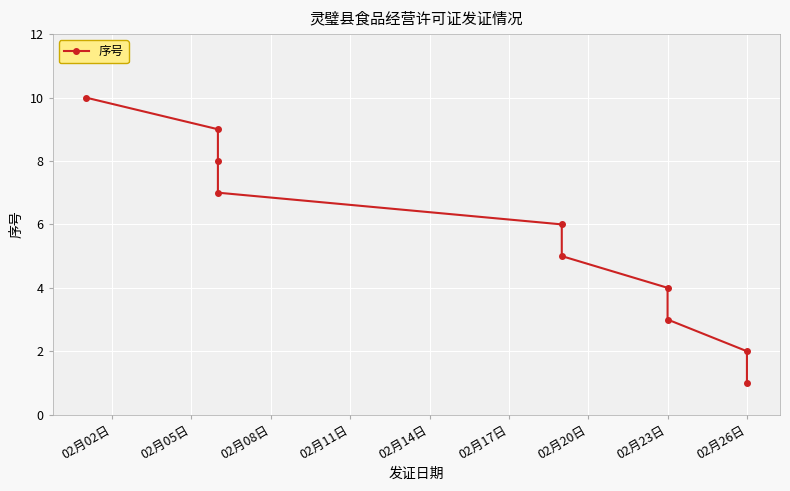

What is the greatest value displayed?

10